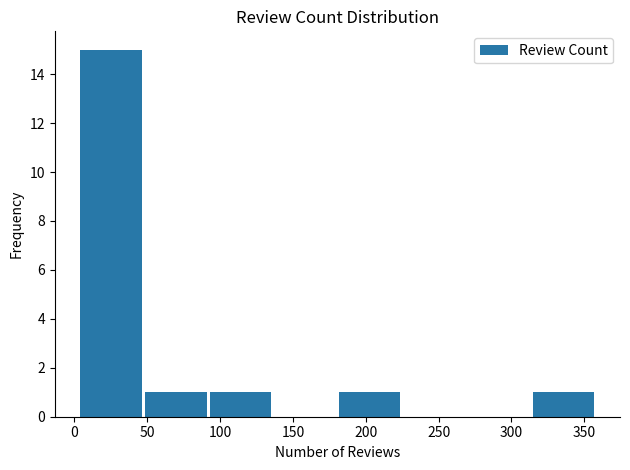

Reading left to right, list every bar in this chart as the range it spans on the x-axis followed by its height. Neither the bar edges nor the heights are printed on the chart, so give them approximately, as read against the axes.

5 to 45: 15
45 to 90: 1
90 to 135: 1
135 to 180: 0
180 to 225: 1
225 to 270: 0
270 to 315: 0
315 to 360: 1